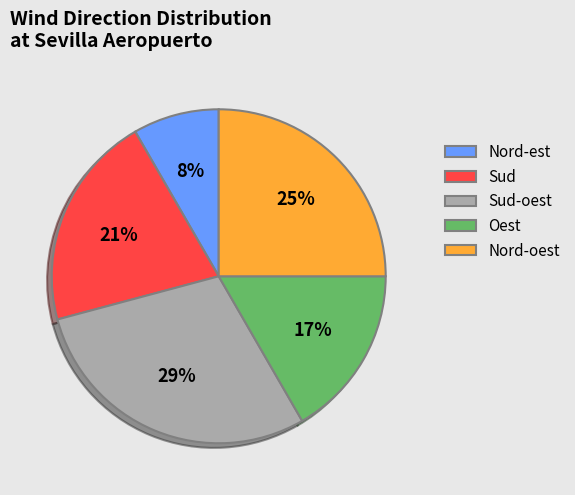

Does any single category account for the majority?

No